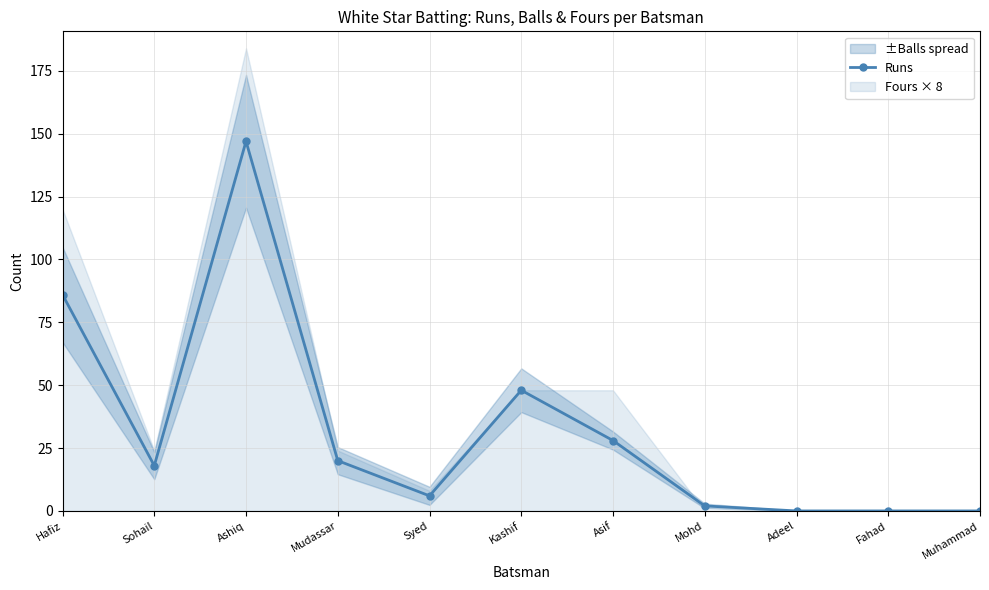

Rank the categories by value from lowest to highest.

Adeel, Fahad, Muhammad, Mohd, Syed, Sohail, Mudassar, Asif, Kashif, Hafiz, Ashiq